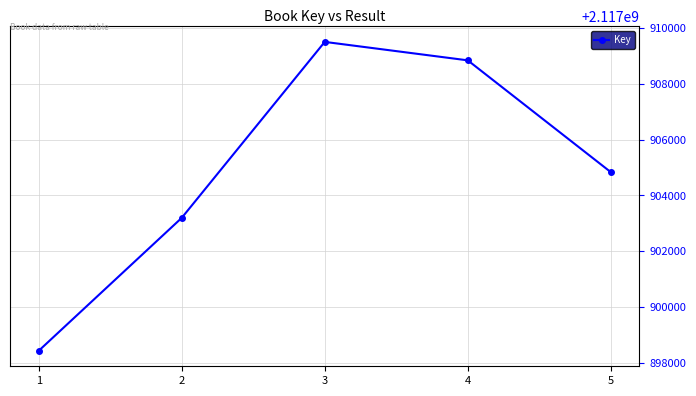

How many series are shown in this chart?

1